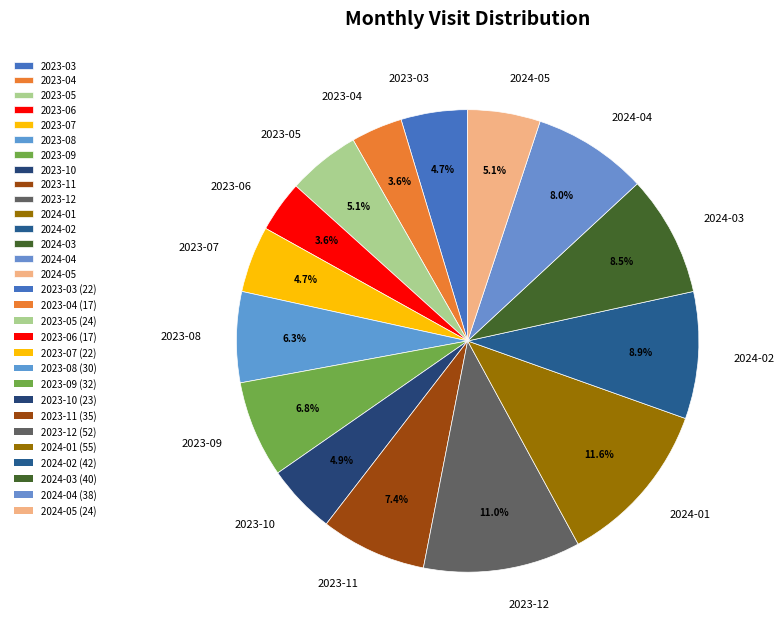

To the nearest percent, what is the average slice percentage?

7%